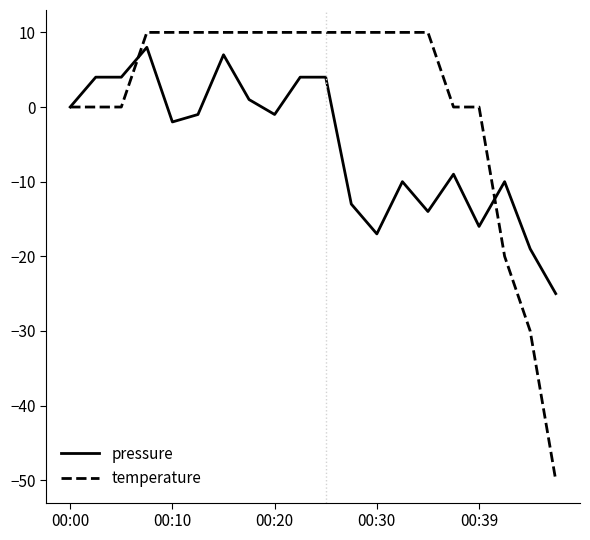

Rank the series by their average value, from highest to lowest.

temperature, pressure